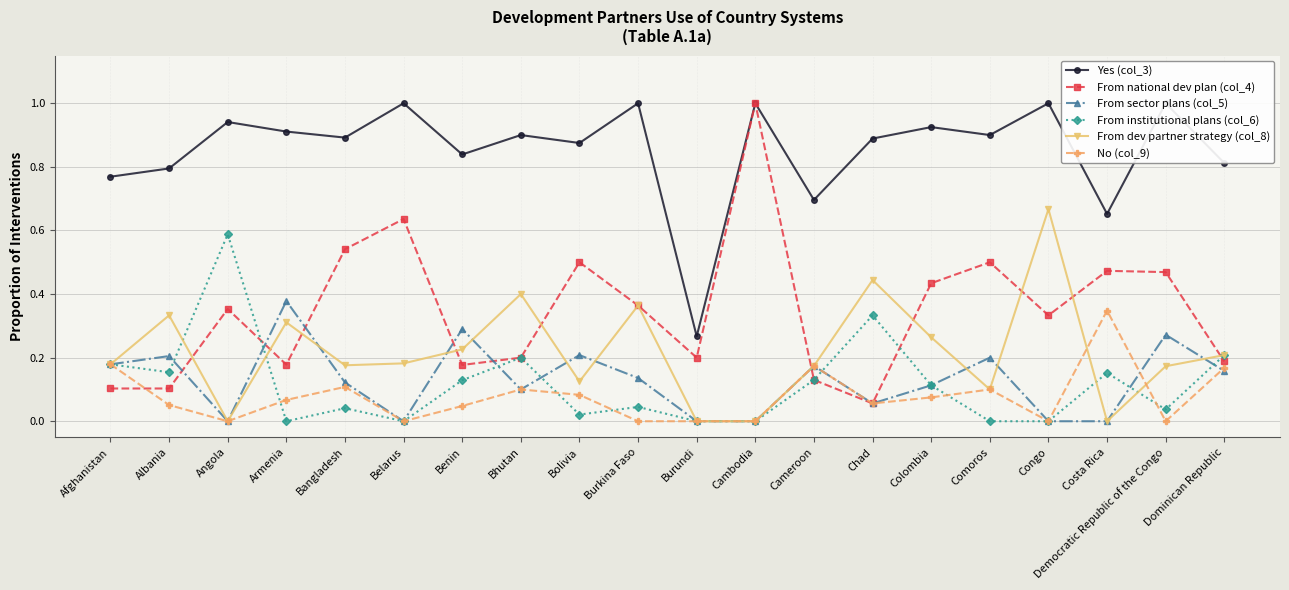

What is the label of the 4th point from the right?

Congo